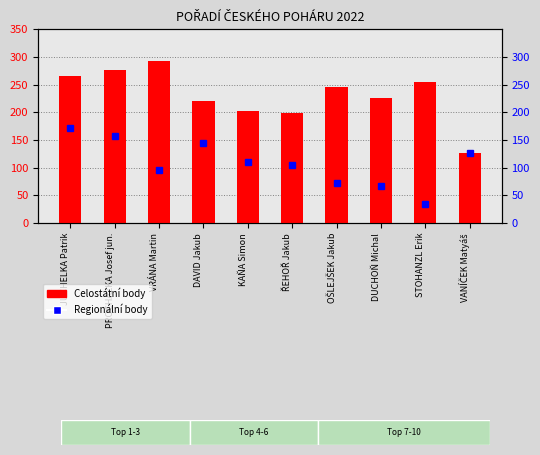

Which has a higher value, PROCHÁZKA Josef jun. or OŠLEJŠEK Jakub?

PROCHÁZKA Josef jun.